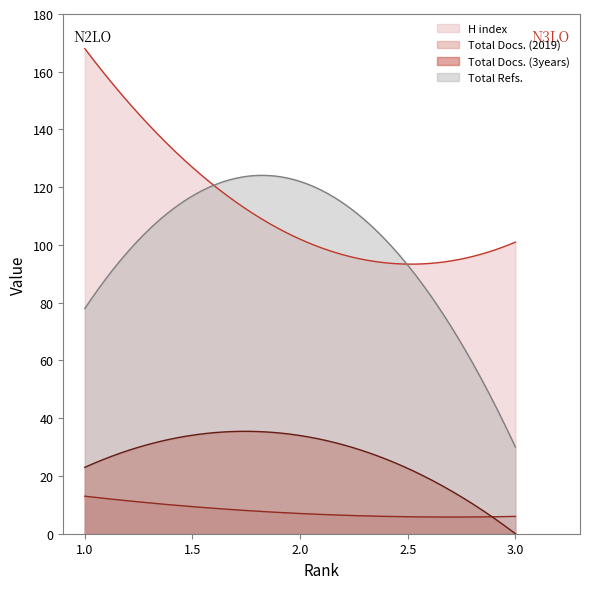

What is the spread (max minus min) of values at 2?

115